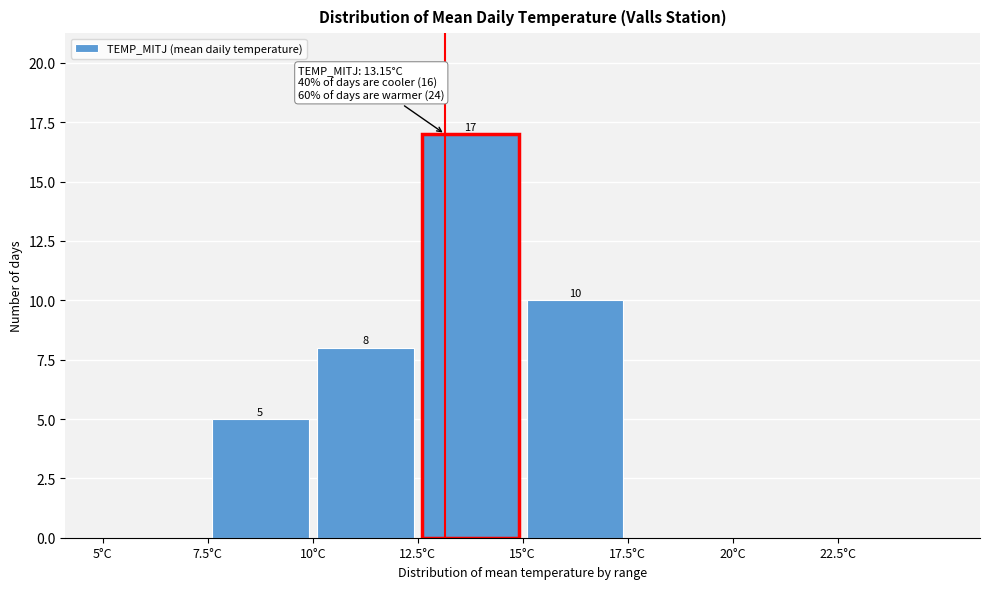

Which range on the x-axis has the tallest bar?

12.5 to 15.0